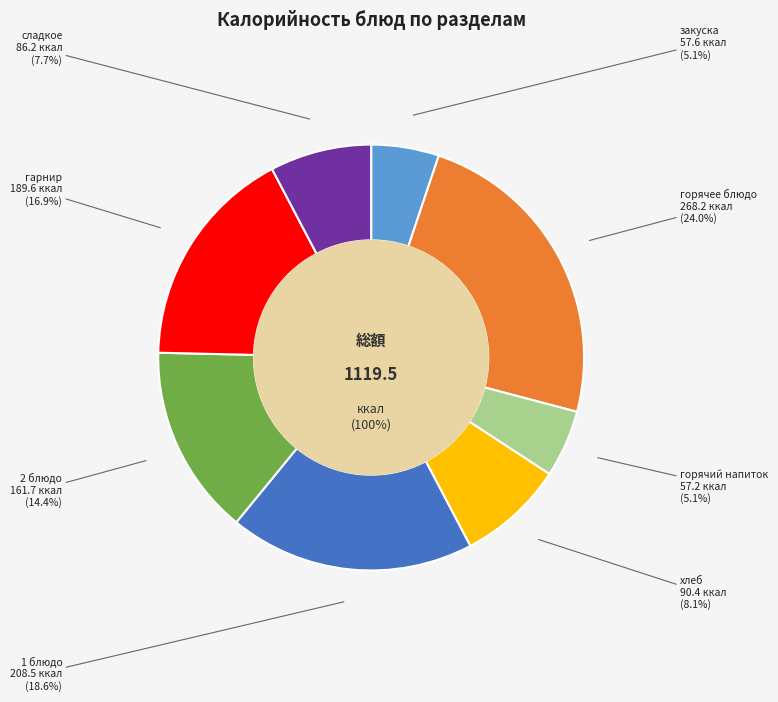

True or false: 1 блюдо accounts for 19% of the total.

True